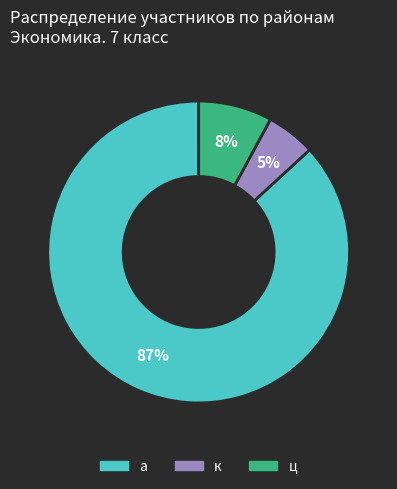

Count the number of slices in the pie.

3